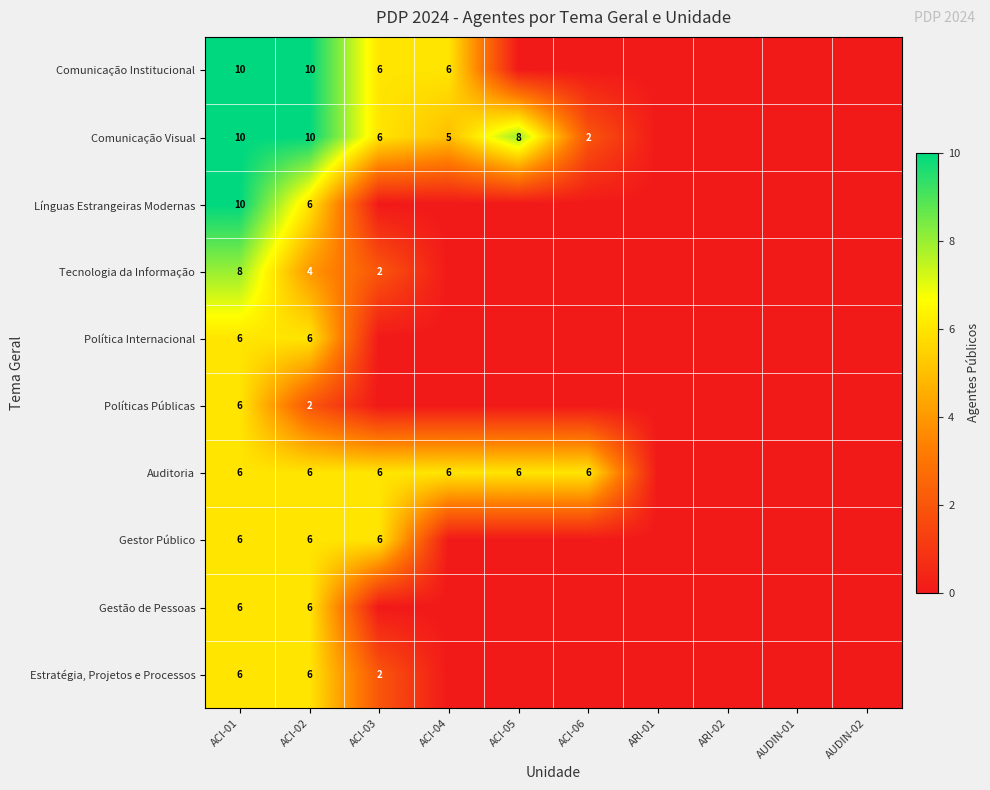

How many categories are shown in the chart?

10